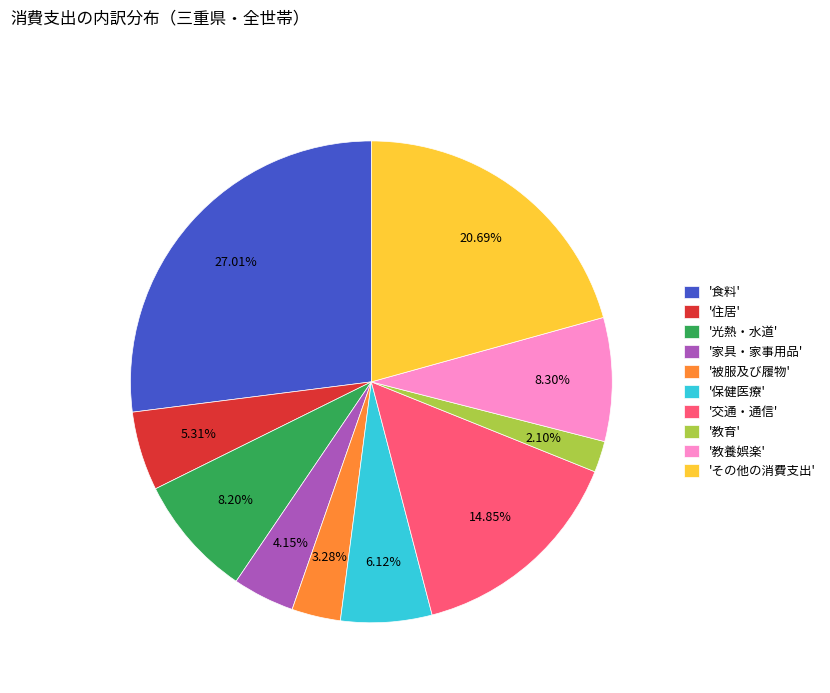

Is there any slice that represents more than half of the pie?

No